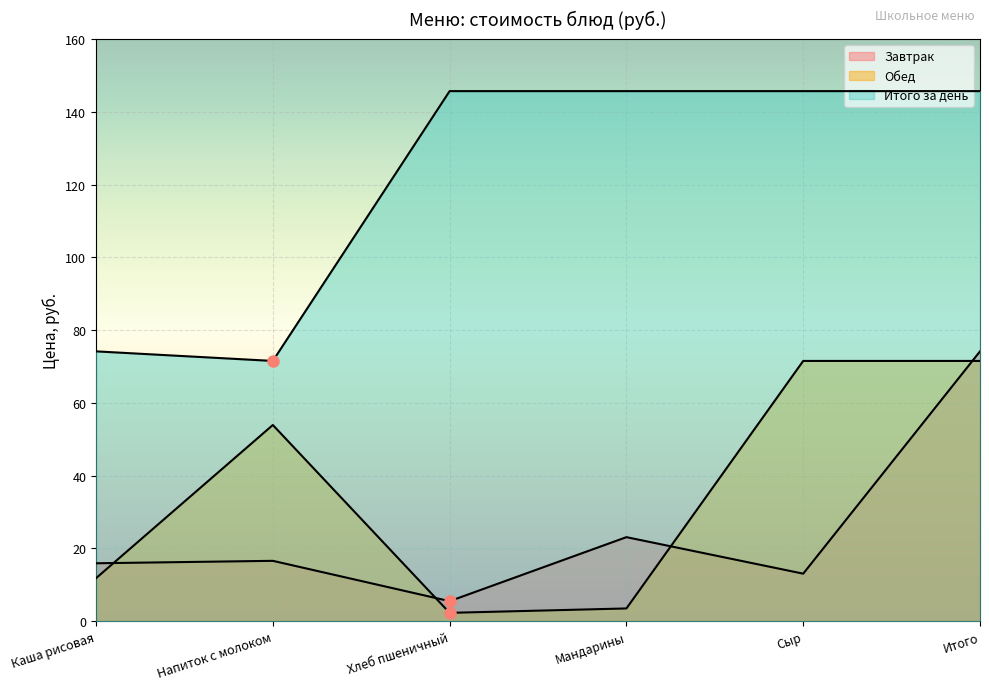

Which series has the largest total across all categories?

Итого за день